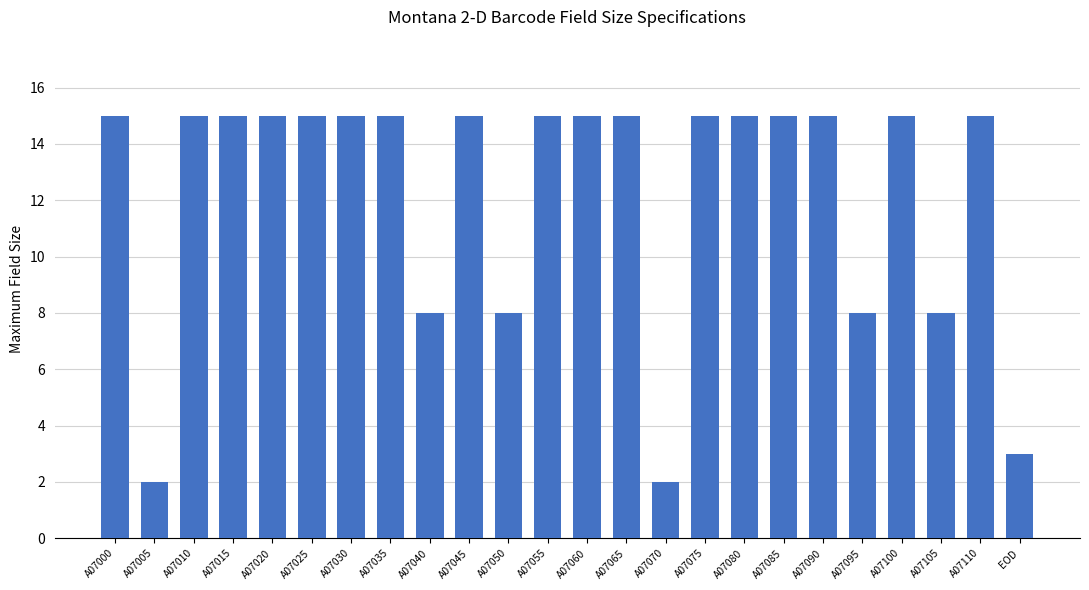

What is the ratio of the value at A07000 to the value at A07065?

1.0